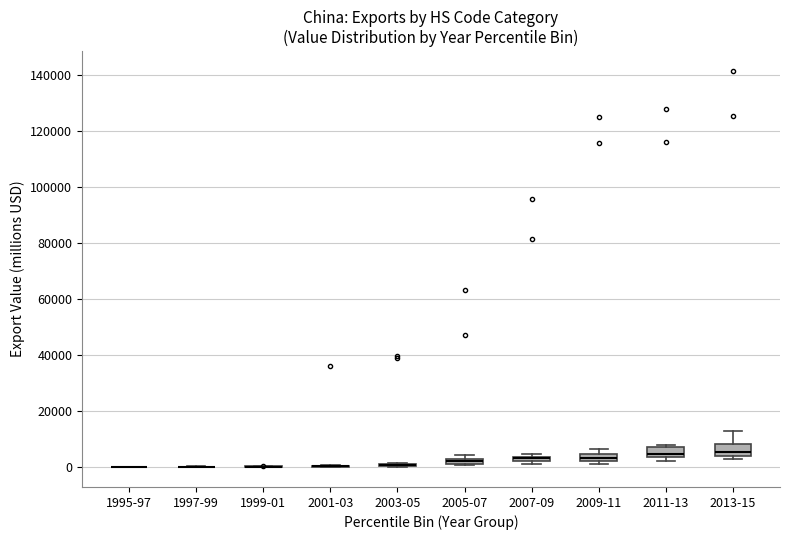

Where is the upper edge of the box for 2005-07 on the y-axis? The values are not printed on the chart, so give them approximately, as read against the axis.

4000